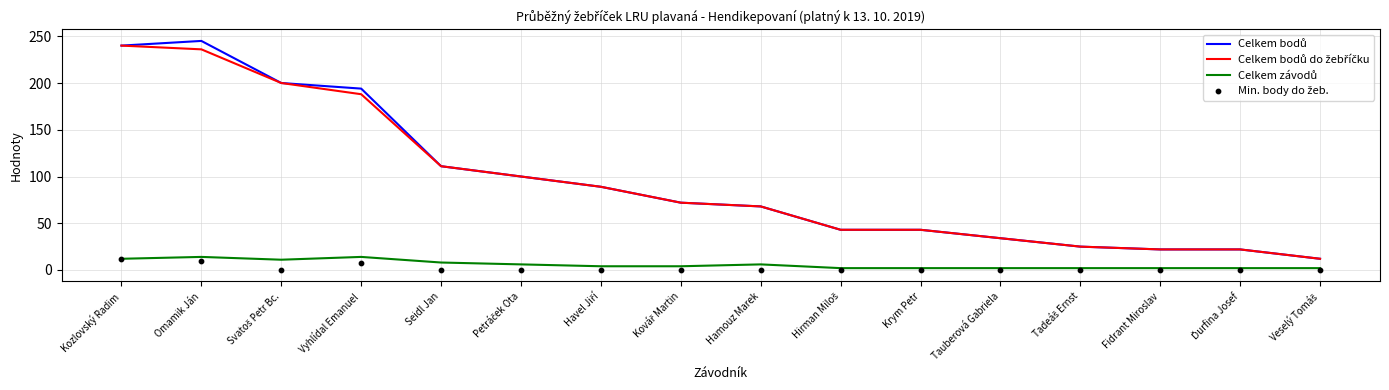

Which series has the largest Y range (max minus min)?

Celkem bodů